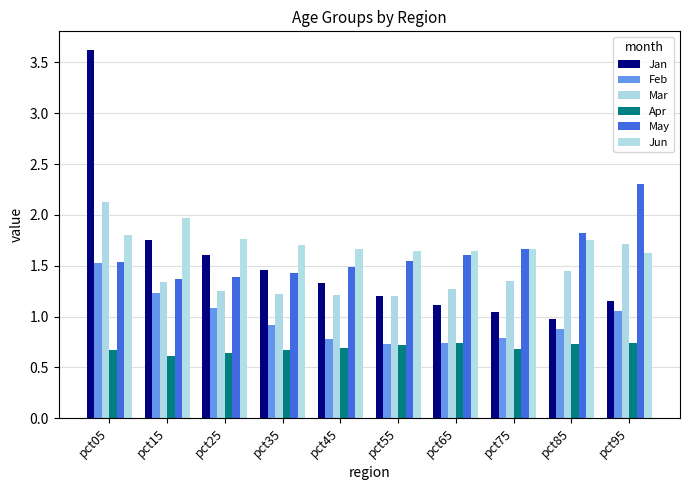

What is the greatest value displayed?

3.6